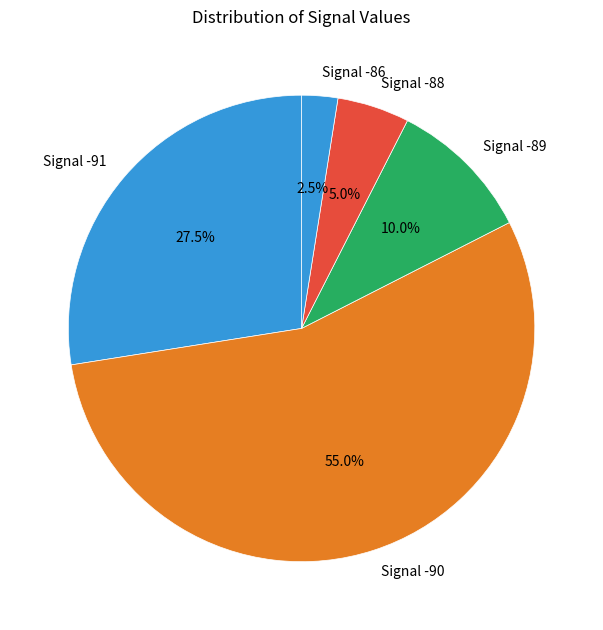

Is the sum of Signal -86 and Signal -91 greater than half?

No